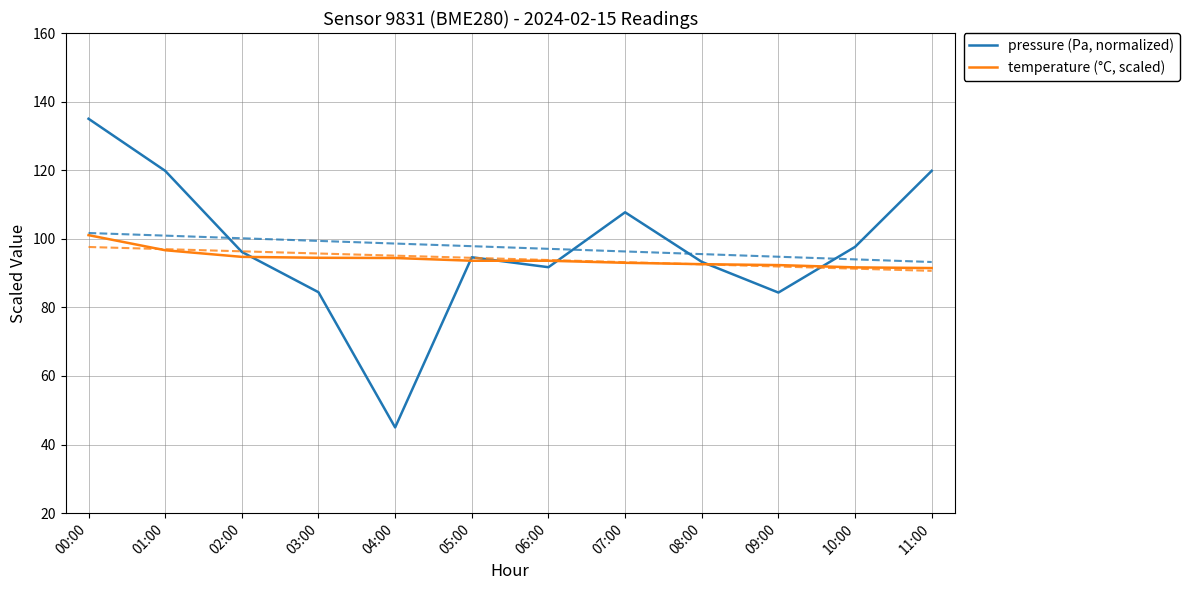

What position from the right is 01:00?

11